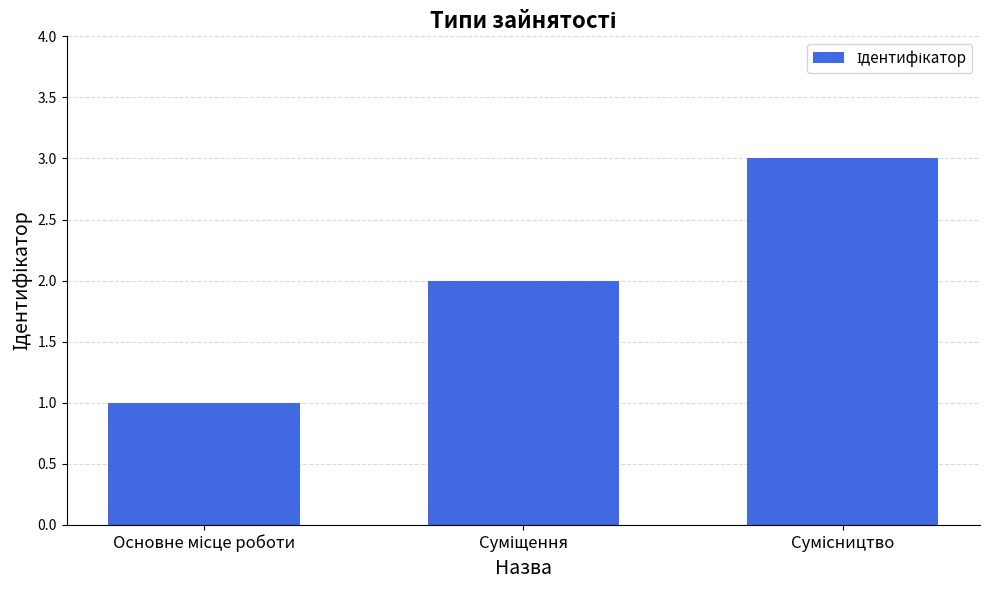

Count the values in the range 1 to 3.

3